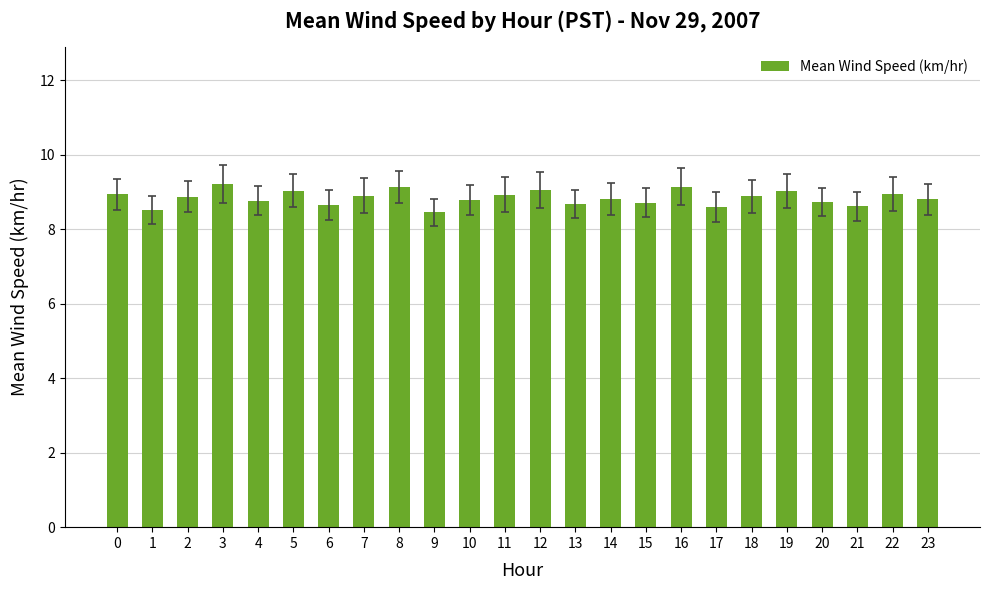

What is the approximate value at 11?

8.9